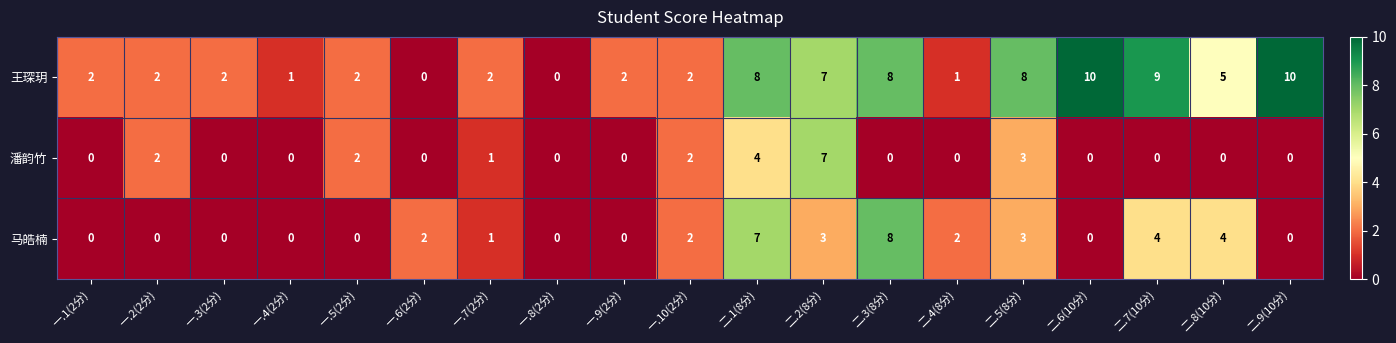

Which series has the largest total across all categories?

王琛玥